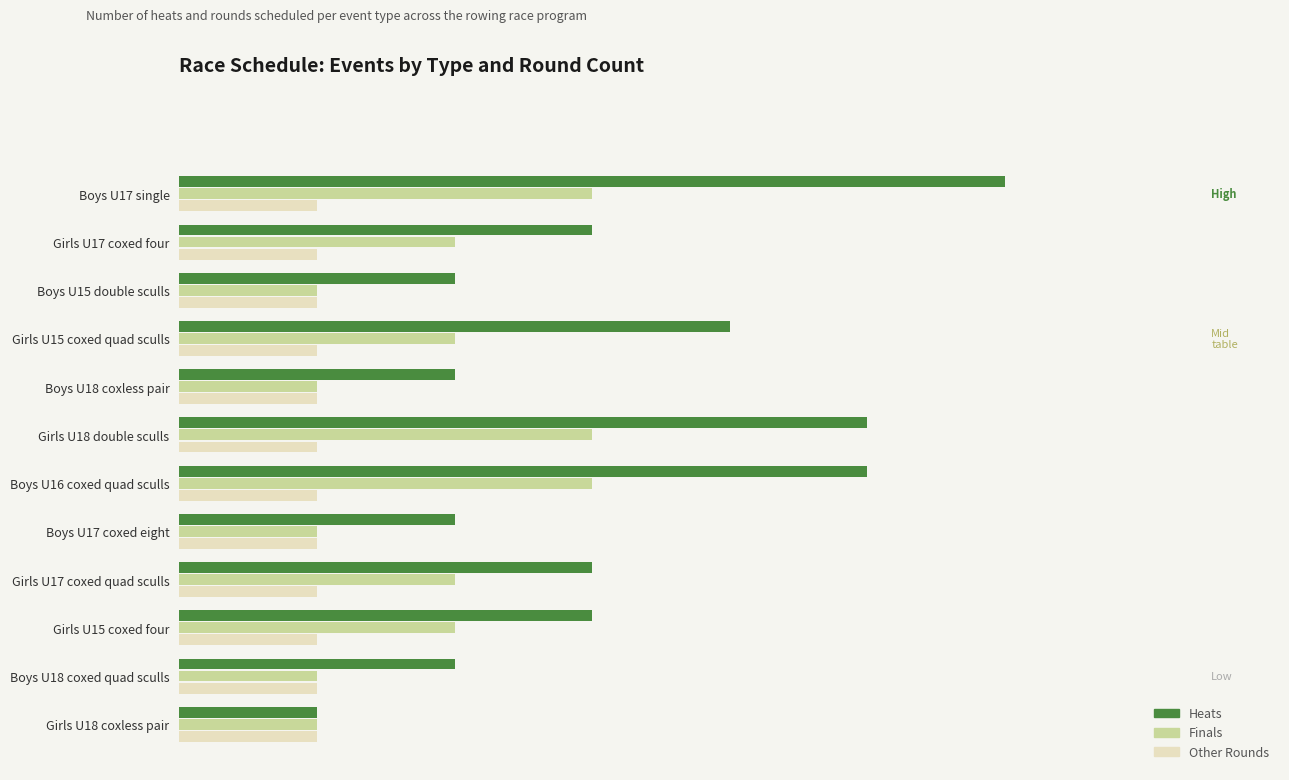

What are all the series names shown in the legend?

Heats, Finals, Other Rounds